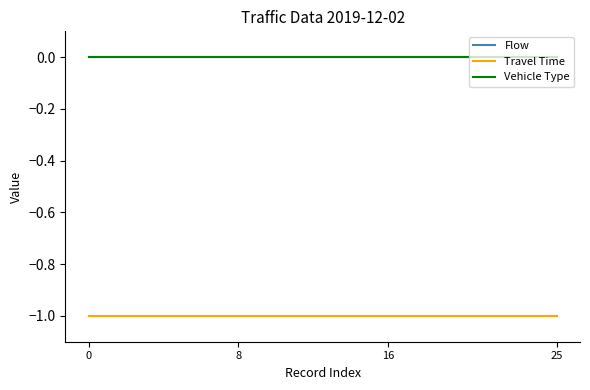

Is this an area chart (filled region under the line)?

No